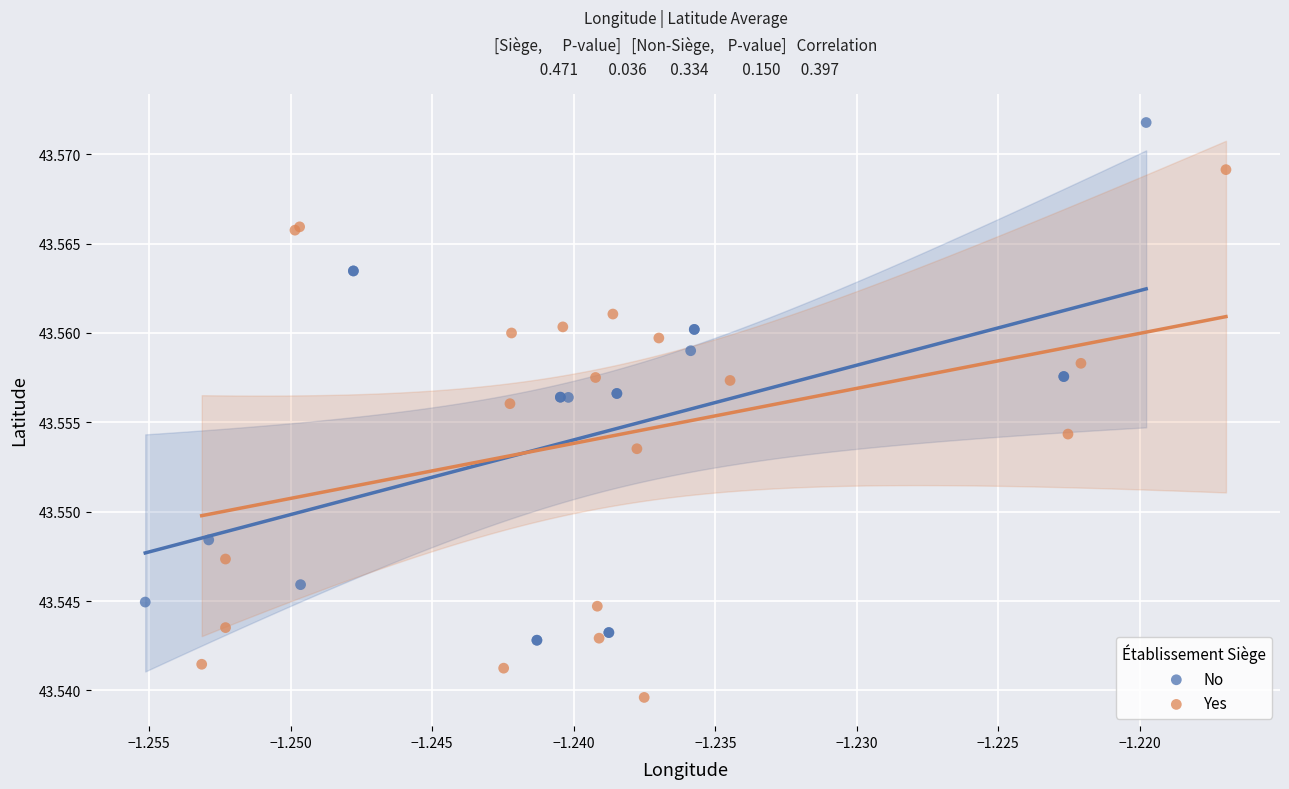

Which series contains the highest Y value?

No